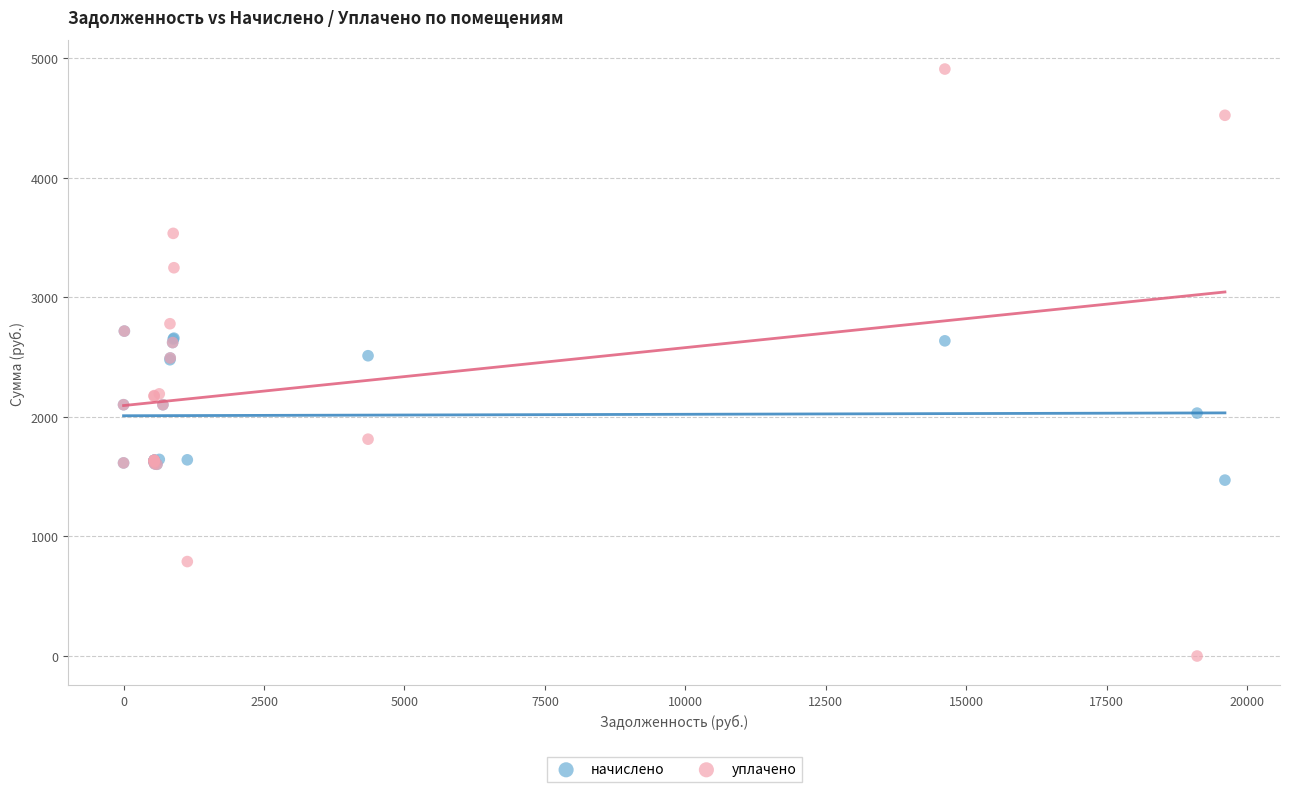

What are all the series names shown in the legend?

начислено, уплачено